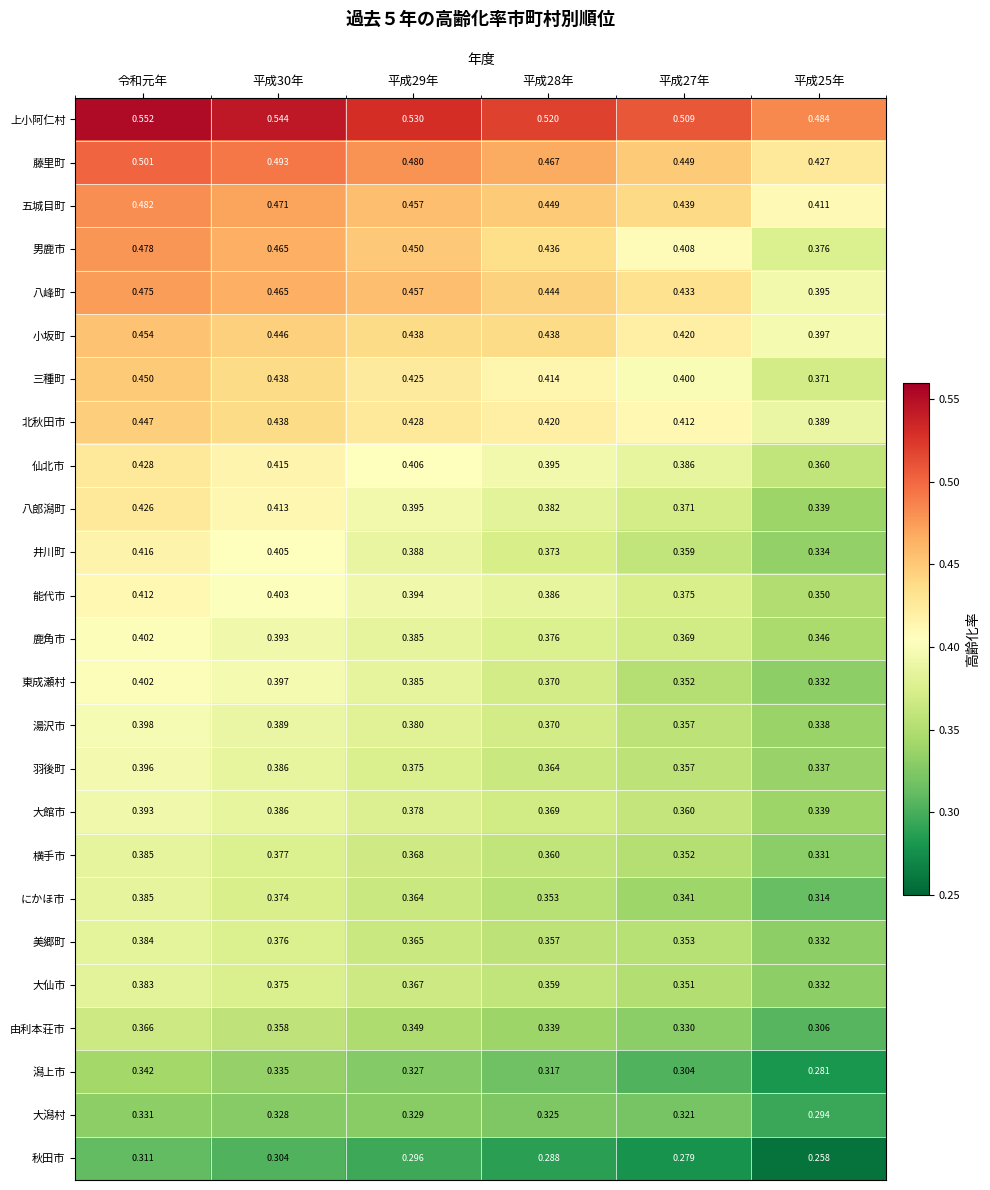

Which series changed the most between 令和元年 and 平成25年?

男鹿市